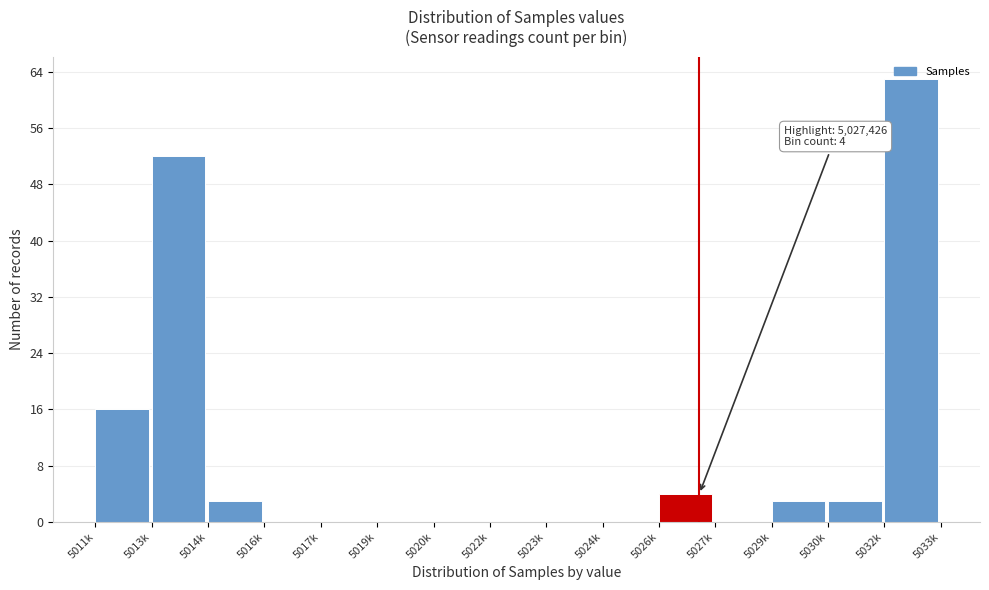

What is the change in value from 5013k to 5016k?

-52